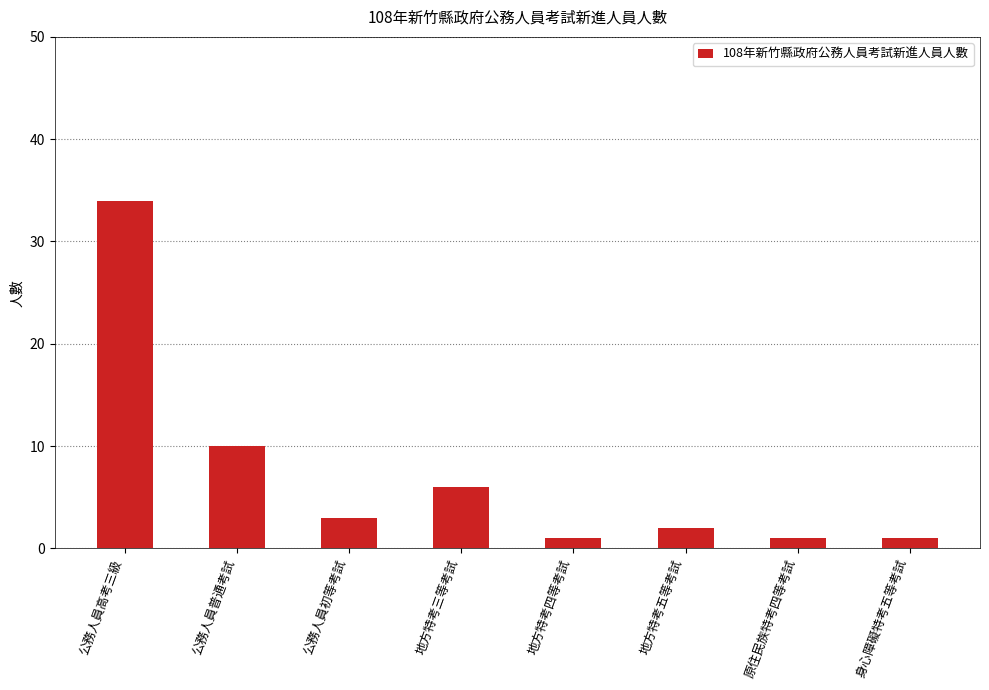

At which label is the value closest to 17?

公務人員普通考試